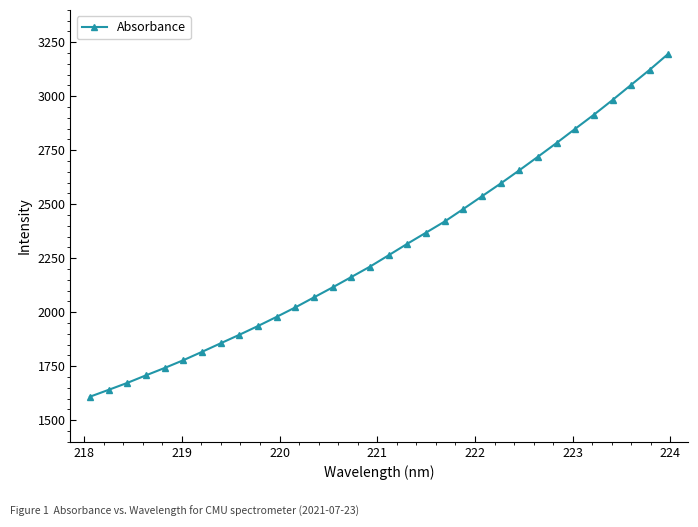

What is the value of the 21st point from the left?

2478.0